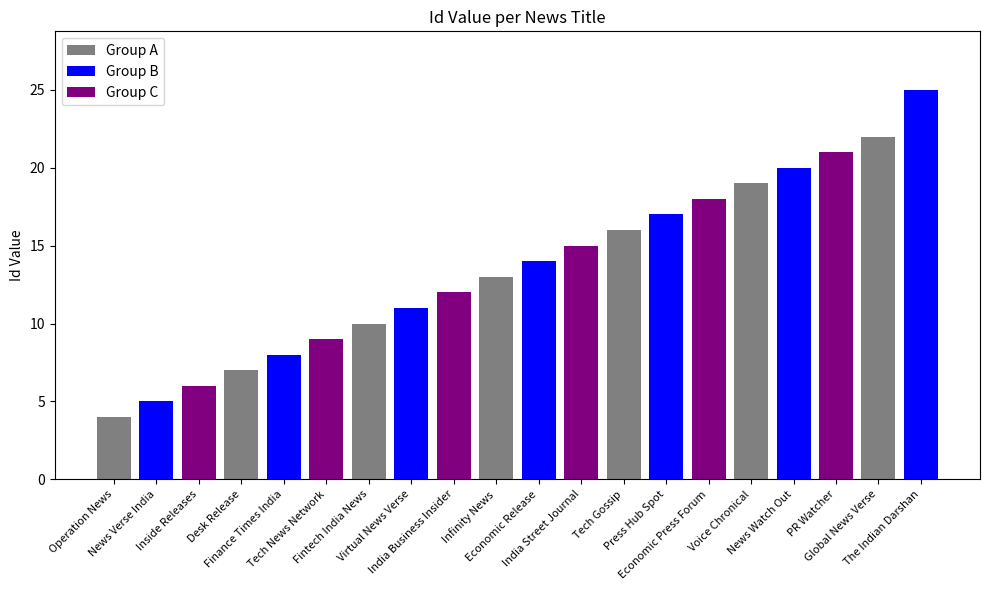

What is the smallest value displayed?

4